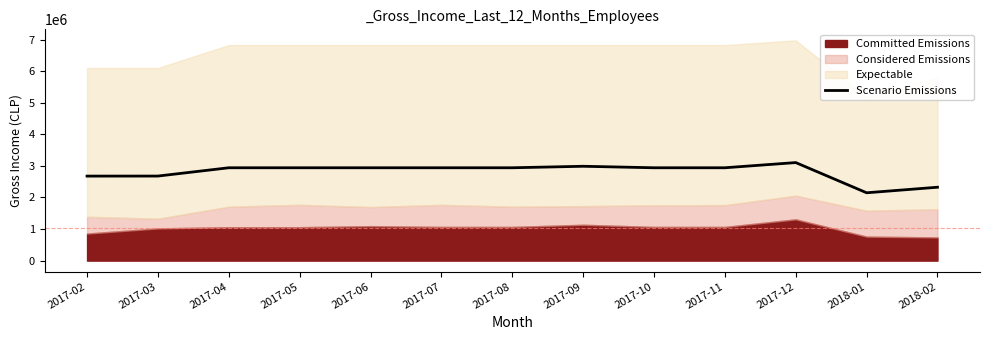

How many lines are shown in the chart?

1